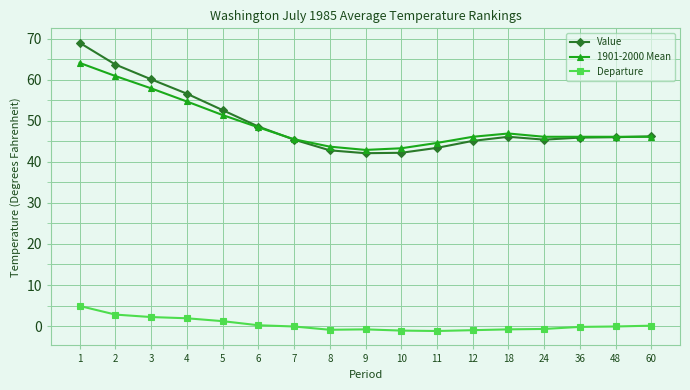

What are all the series names shown in the legend?

Value, 1901-2000 Mean, Departure